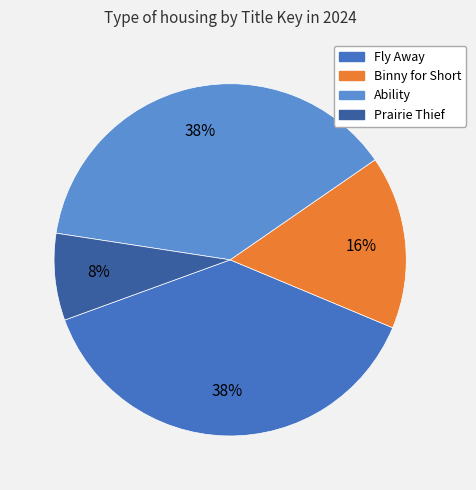

Which has a higher value, Ability or Prairie Thief?

Ability